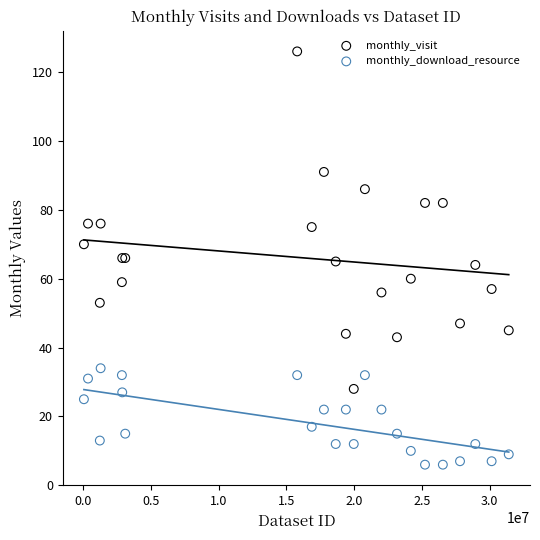

Which series has the largest Y range (max minus min)?

monthly_visit